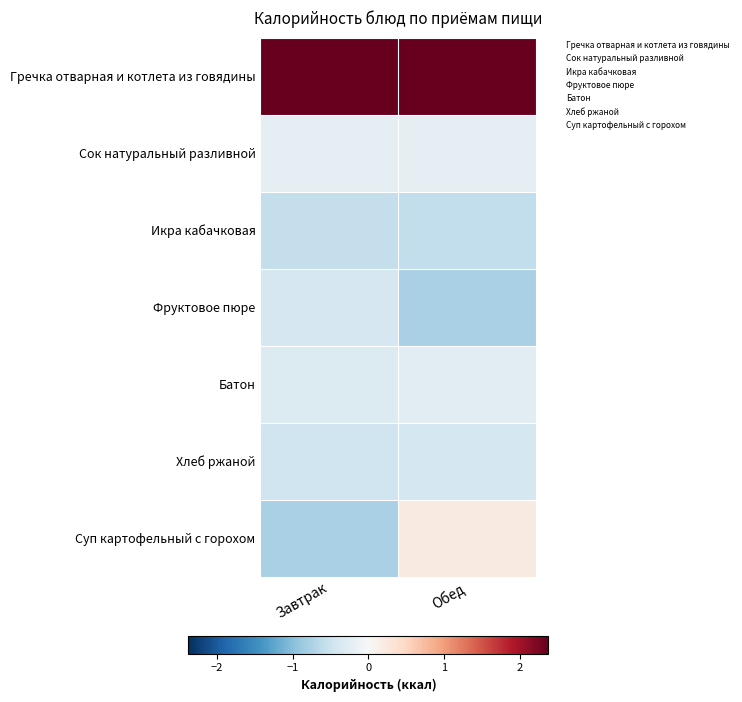

Reading right to left, list all the values displayed in this chart.

Гречка отварная и котлета из говядины: Обед=2.4	Завтрак=2.4
Сок натуральный разливной: Обед=-0.2	Завтрак=-0.2
Икра кабачковая: Обед=-0.6	Завтрак=-0.6
Фруктовое пюре: Обед=-0.8	Завтрак=-0.4
Батон: Обед=-0.2	Завтрак=-0.3
Хлеб ржаной: Обед=-0.4	Завтрак=-0.5
Суп картофельный с горохом: Обед=0.2	Завтрак=-0.8